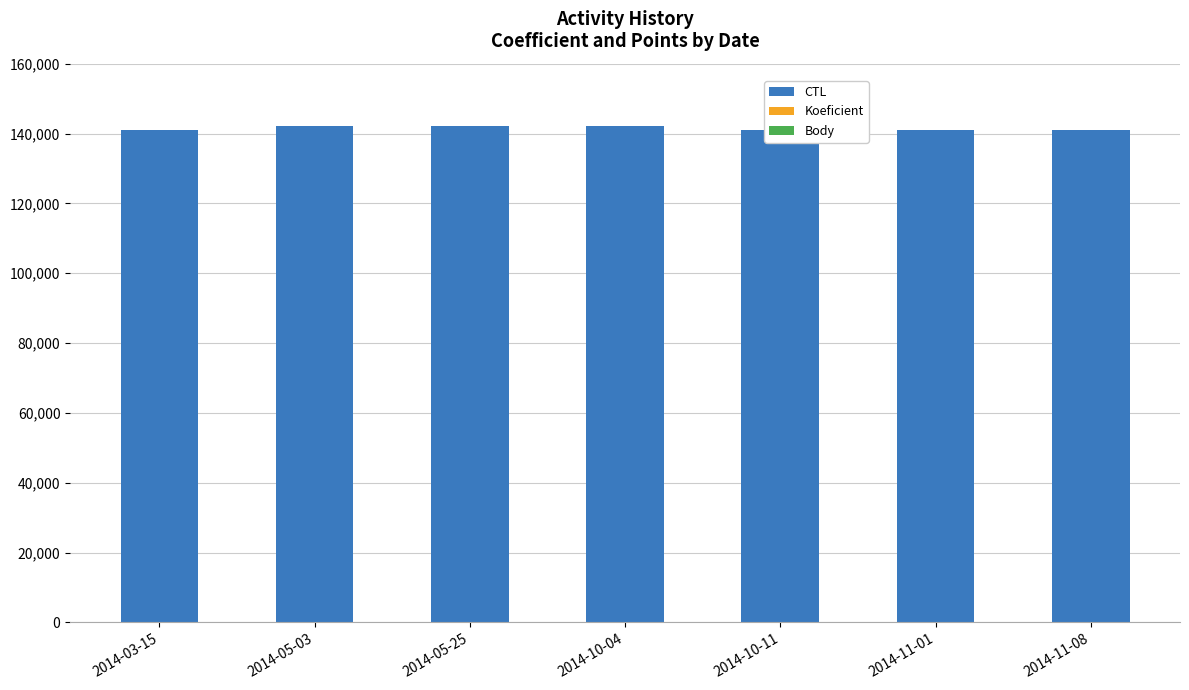

What position from the left is 2014-10-04?

4